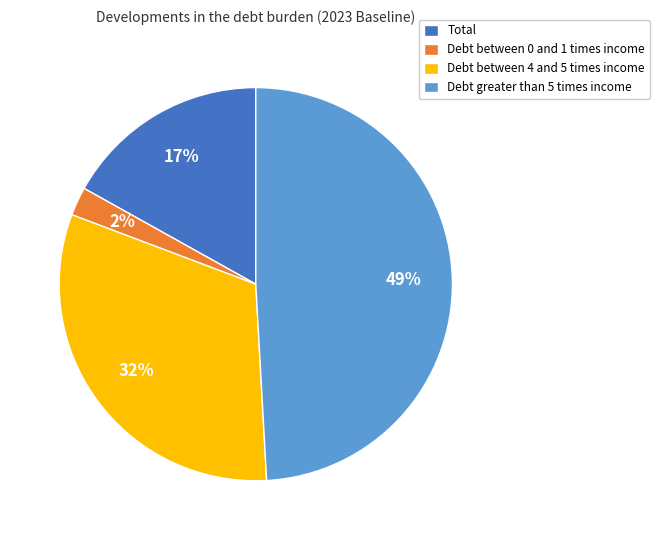

Rank the categories by value from highest to lowest.

Debt greater than 5 times income, Debt between 4 and 5 times income, Total, Debt between 0 and 1 times income